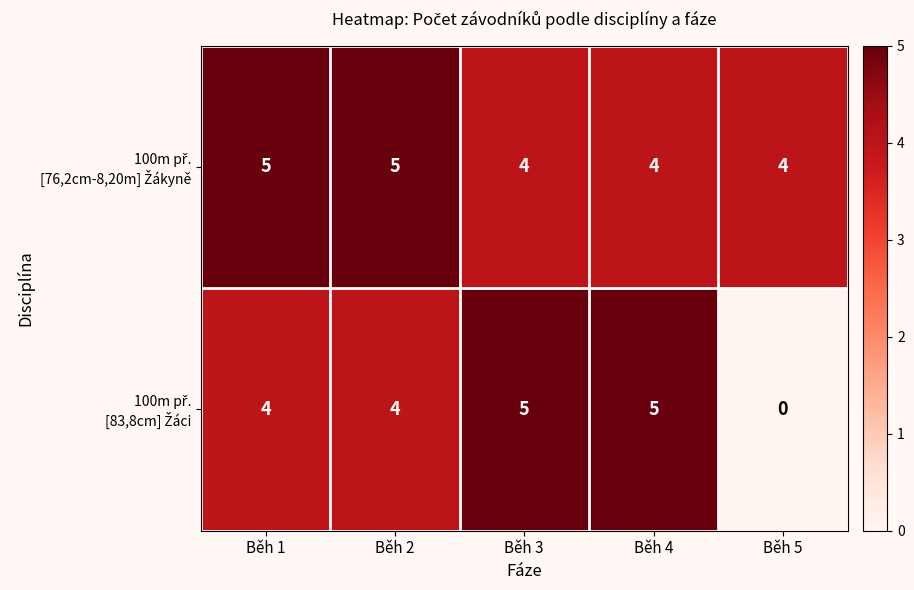

What is the greatest value displayed?

5